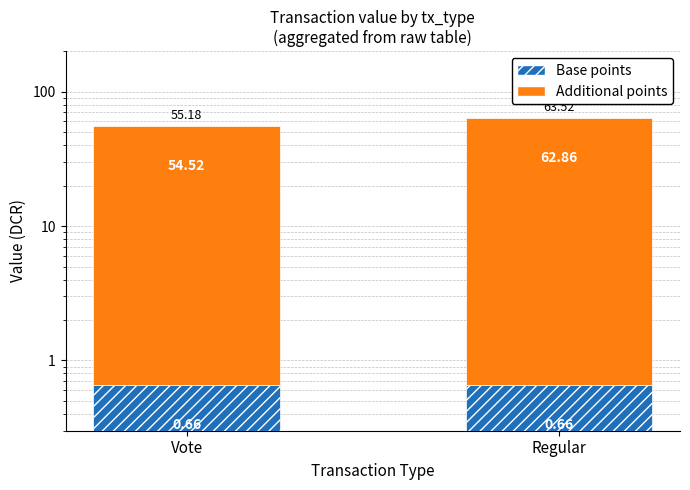

What is the sum of the Additional points values at Regular and Vote?

117.4